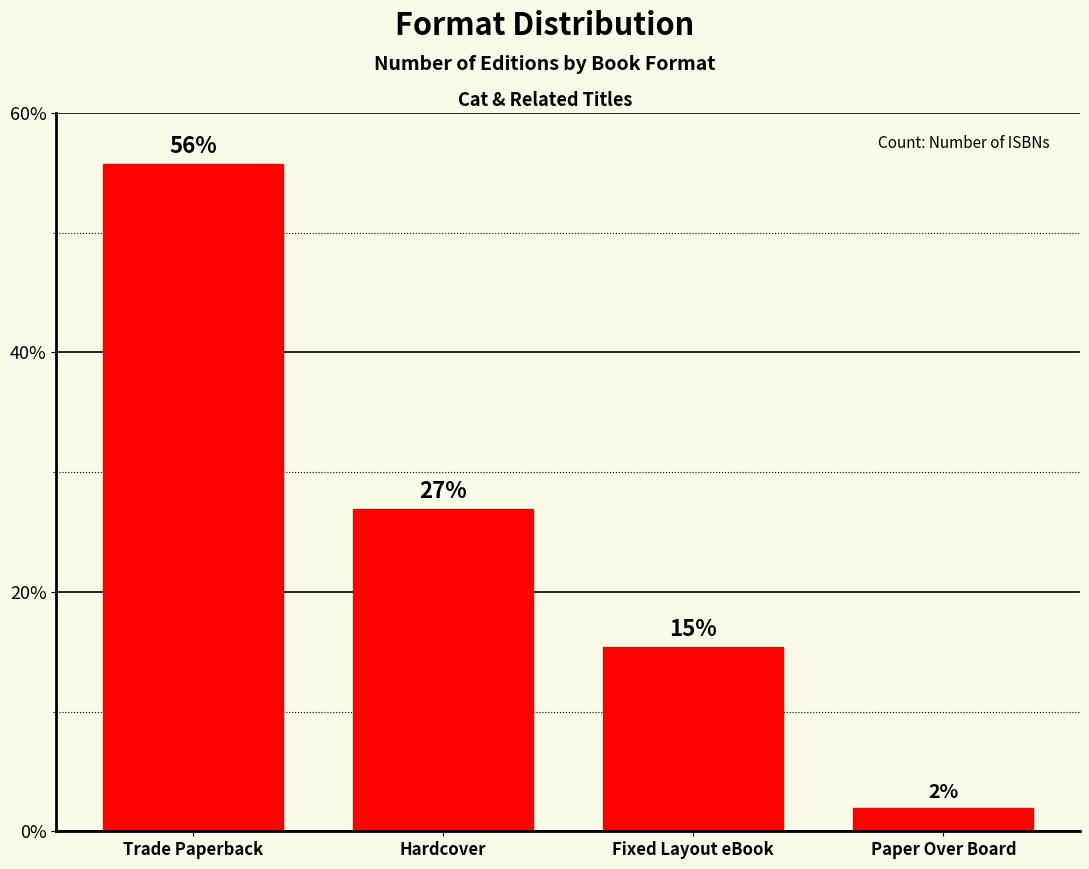

List the labels in order of value, largest first.

Trade Paperback, Hardcover, Fixed Layout eBook, Paper Over Board